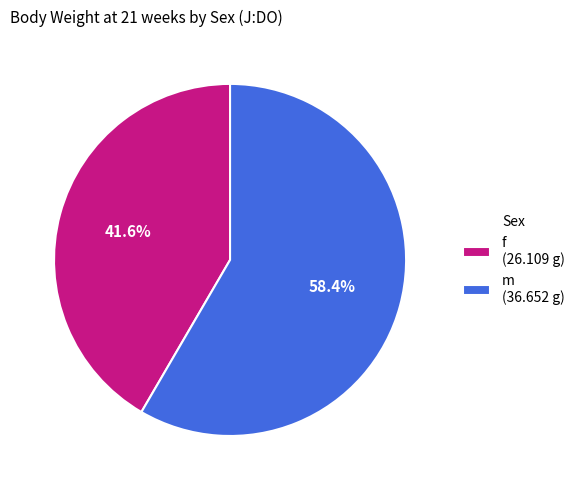

Rank the categories by value from highest to lowest.

m, f